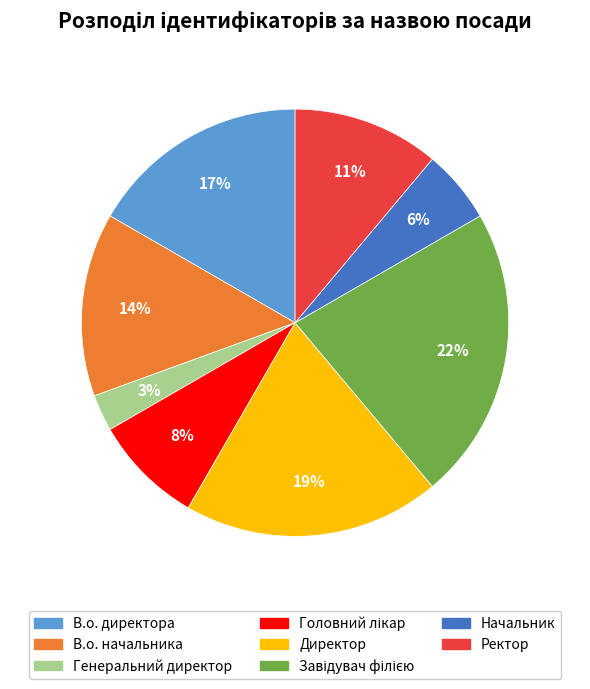

What is the smallest slice in the pie chart?

Генеральний директор